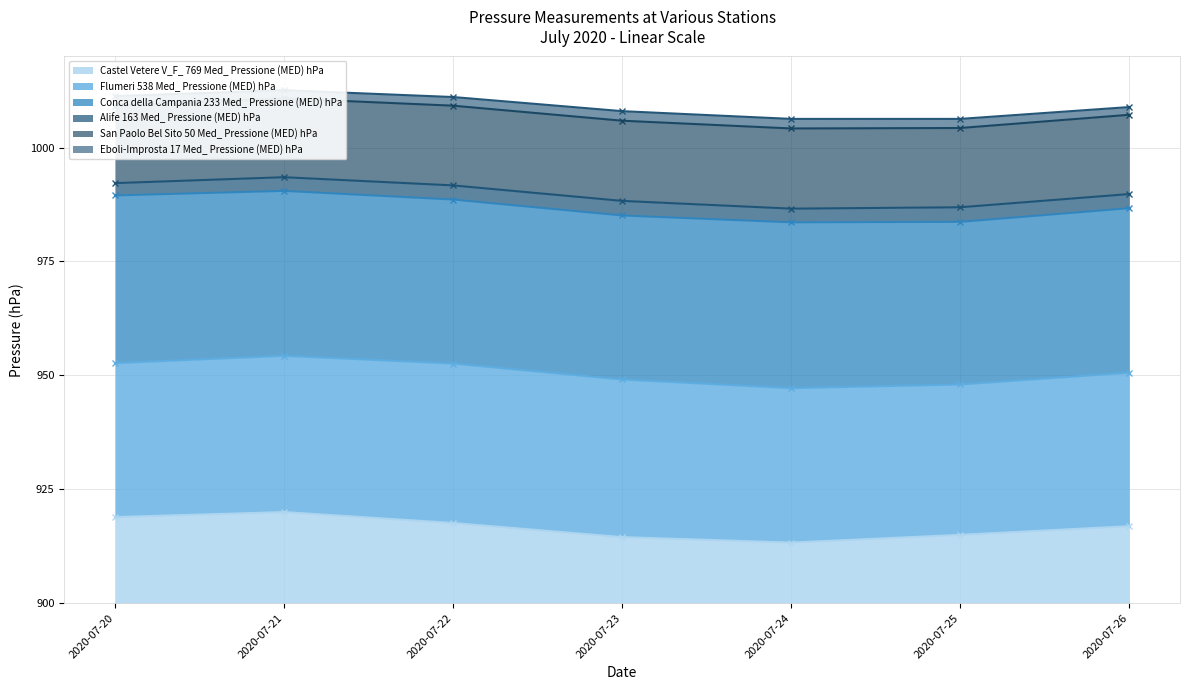

Is the value of Castel Vetere V_F_ 769 Med_ Pressione (MED) hPa at 2020-07-21 greater than the value of San Paolo Bel Sito 50 Med_ Pressione (MED) hPa at 2020-07-22?

No